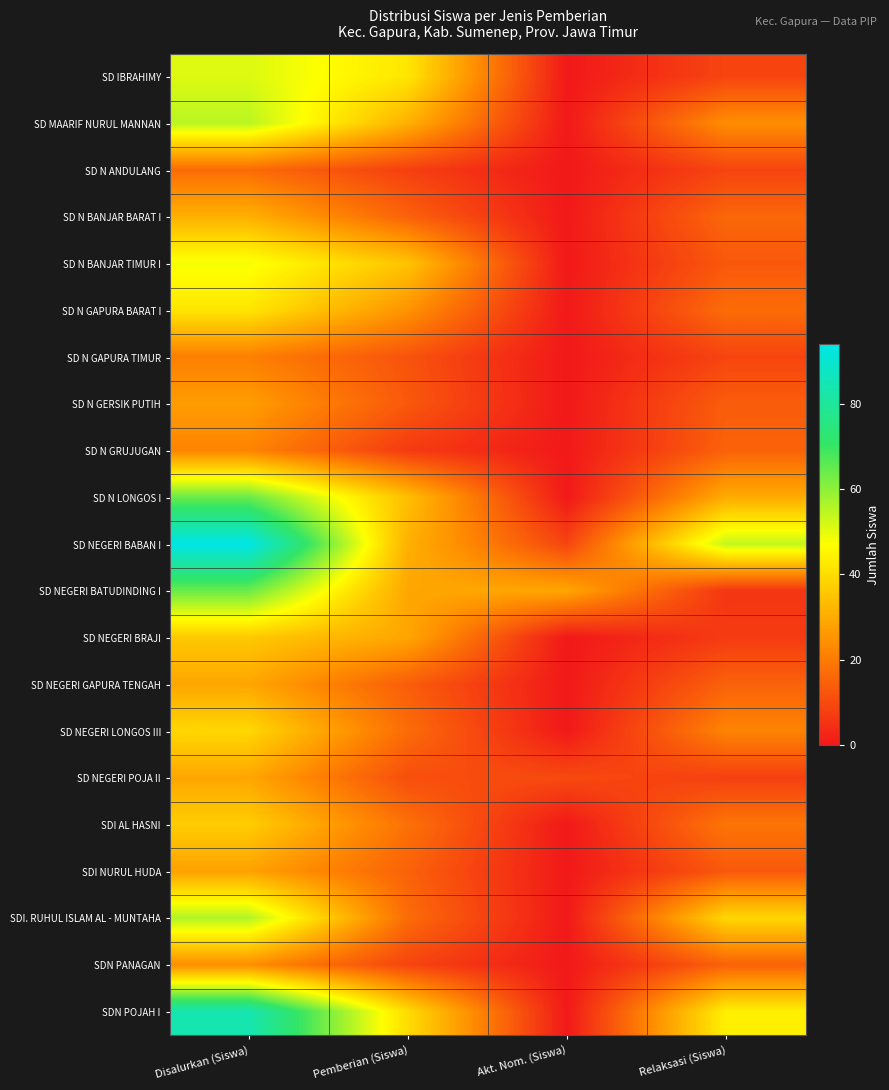

At which category is the sum across all series the highest?

Disalurkan (Siswa)